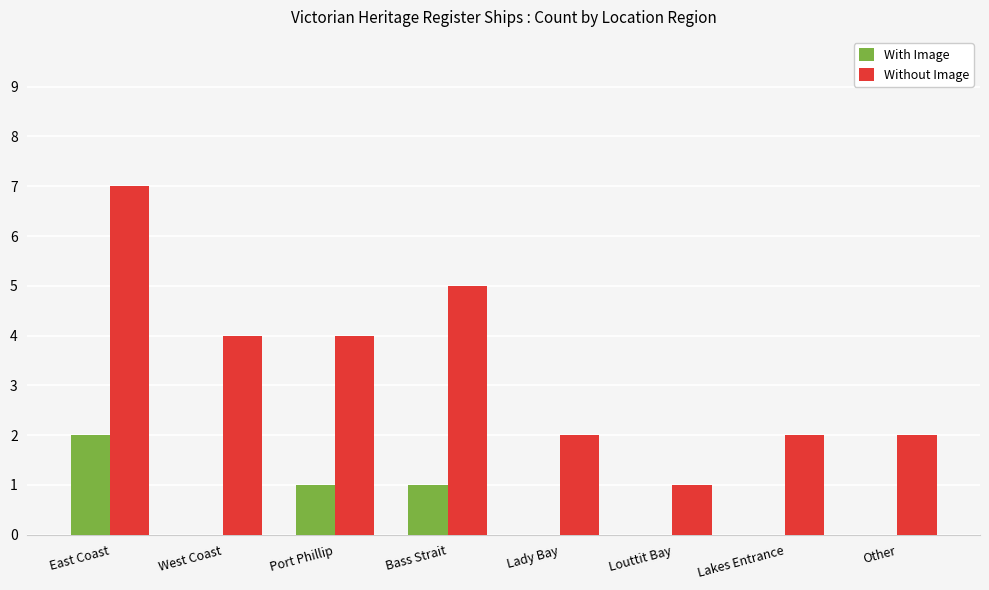

True or false: With Image has a value of -1 at Lady Bay.

False